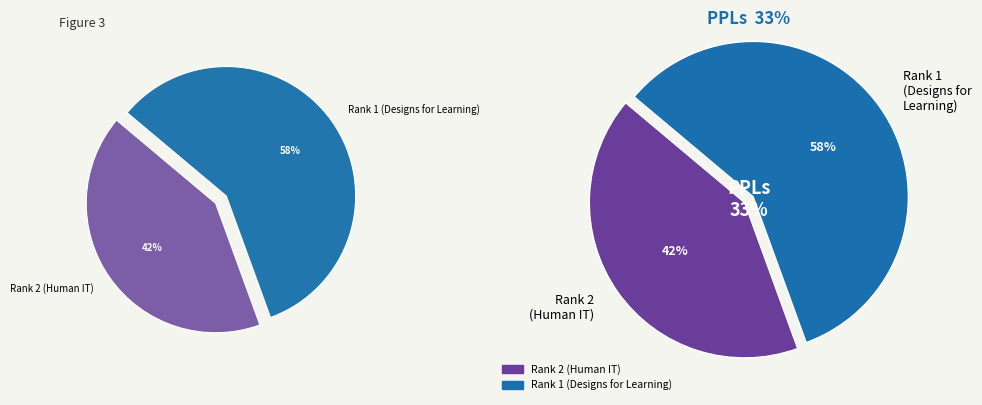

Count the number of slices in the pie.

2